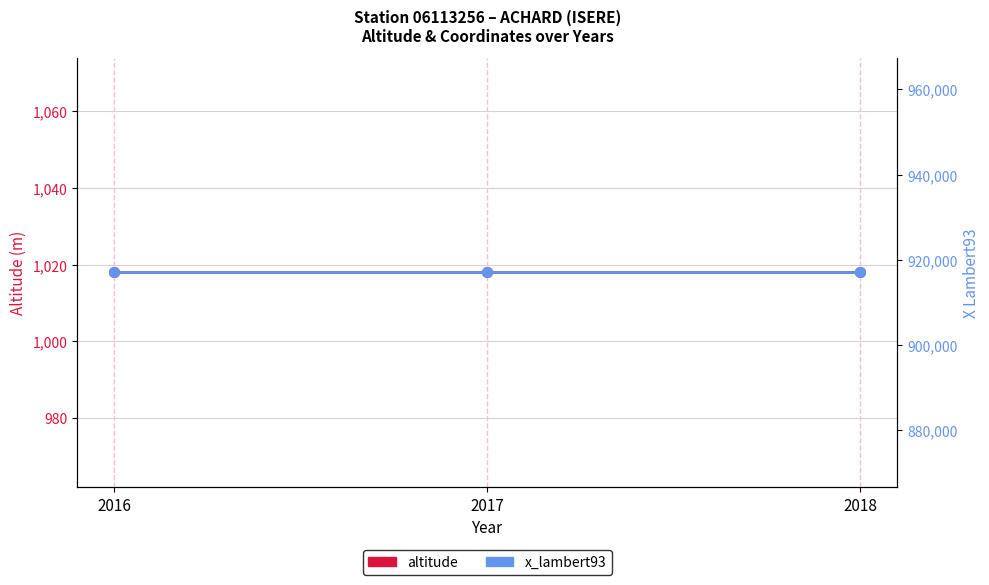

At how many categories does at least one series exceed 771871?

3